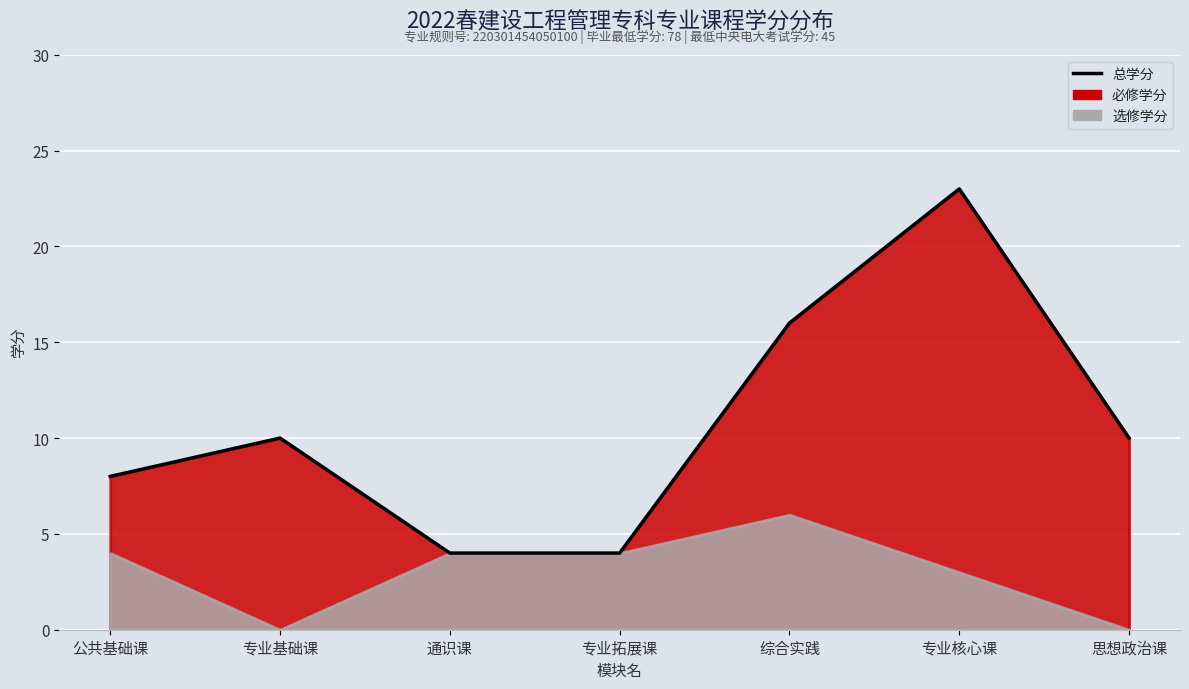

Which category has the lowest value across all series?

通识课